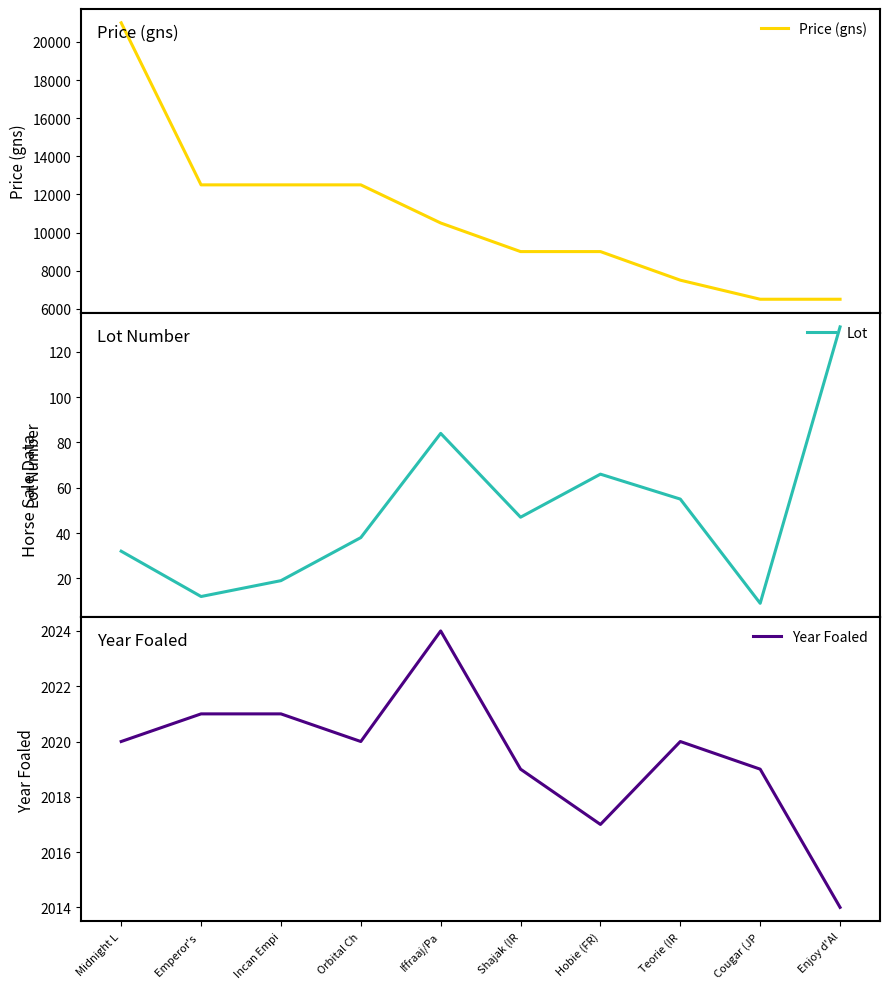

Between Teorie (IR and Enjoy d'Al, which series saw the biggest shift?

Price (gns)